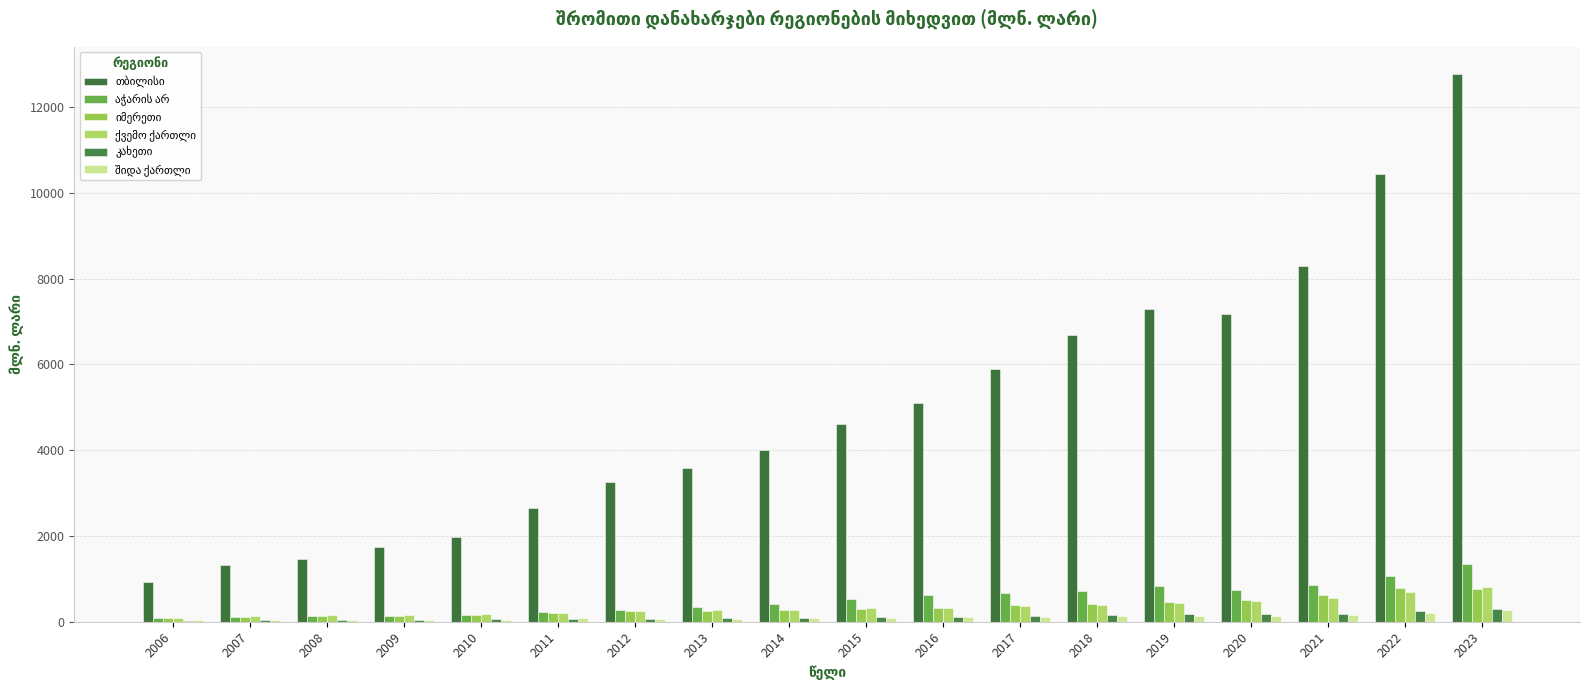

Which category has the highest value in the შიდა ქართლი series?

2023